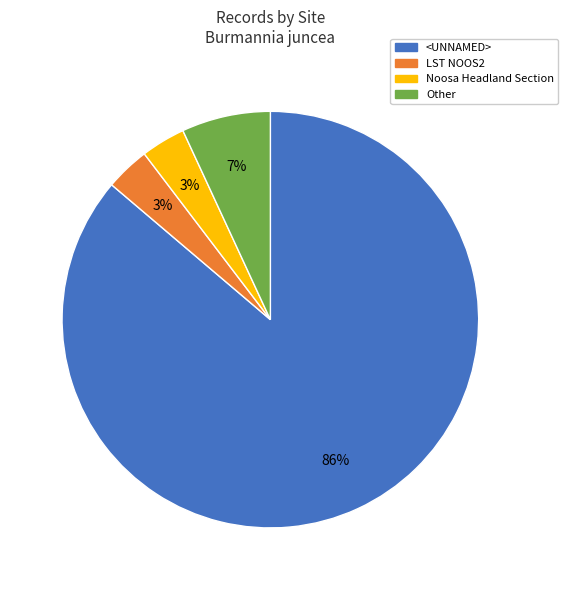

Does any single category account for the majority?

Yes